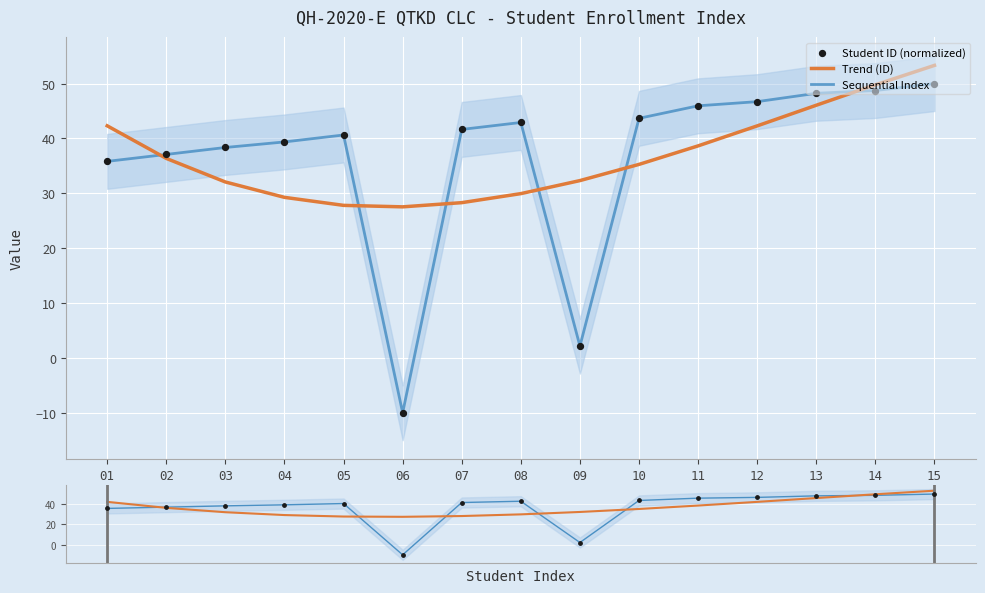

At how many categories does at least one series exceed 12?

15